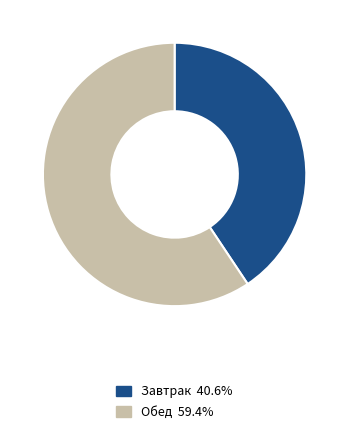

Is there a majority slice in this chart?

Yes